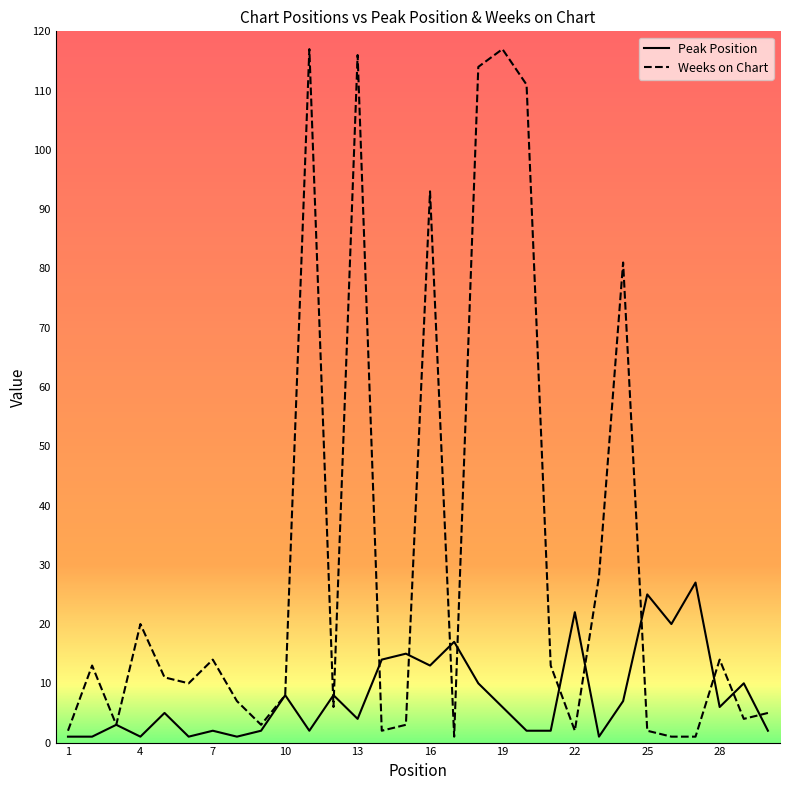

What is the minimum value for Weeks on Chart?

1